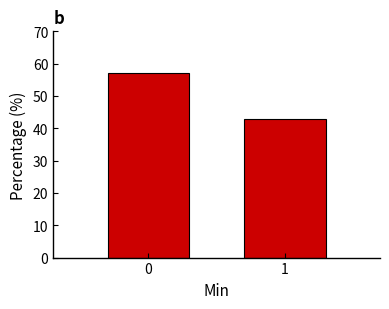

Reading left to right, list all the values displayed in this chart.

0=57.1	1=42.9